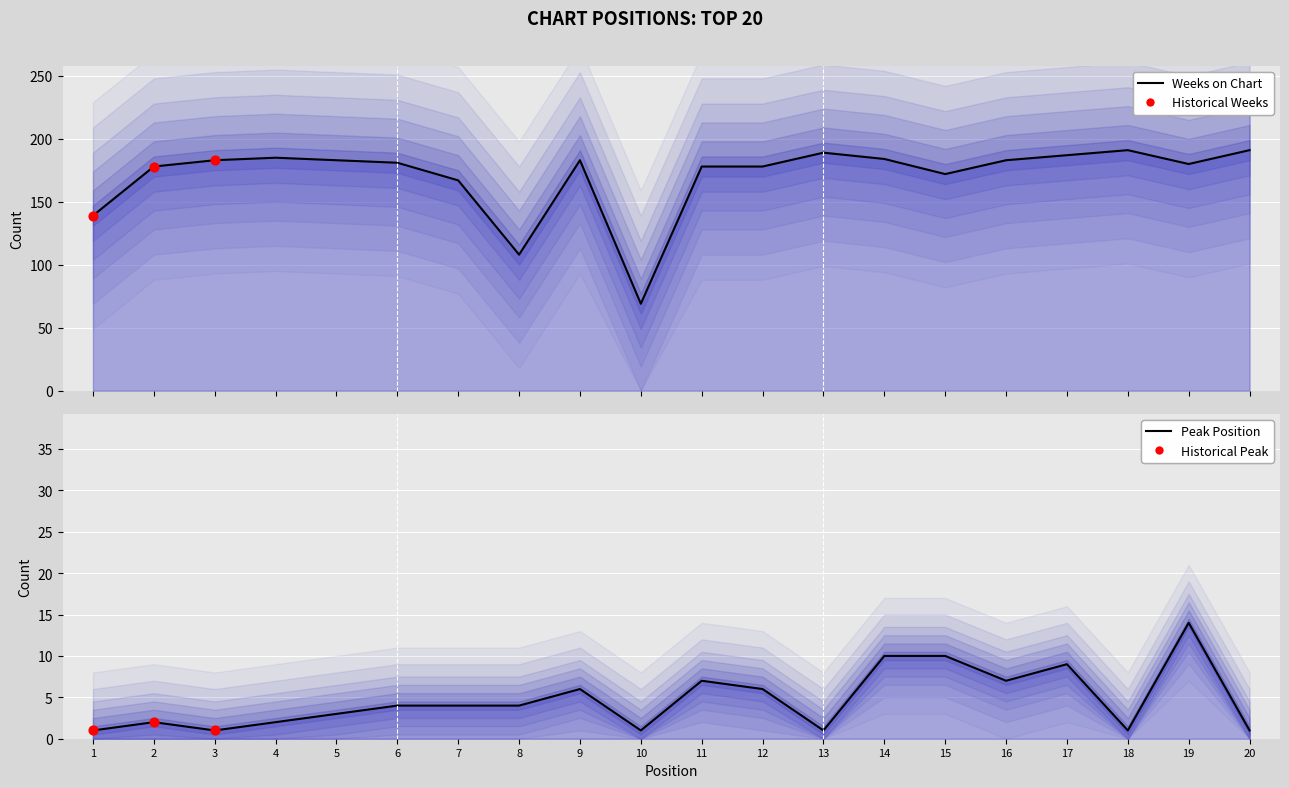

Which series has the largest total across all categories?

Weeks on Chart